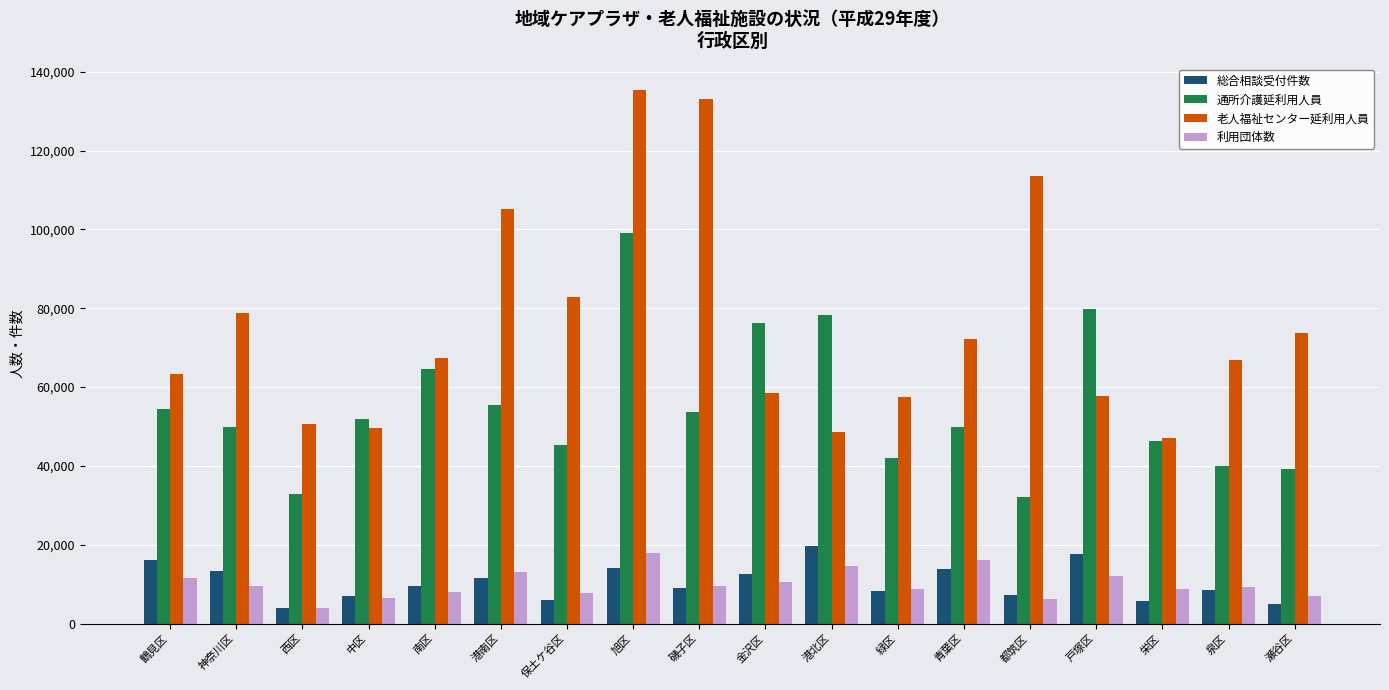

Count the number of categories in the chart.

18